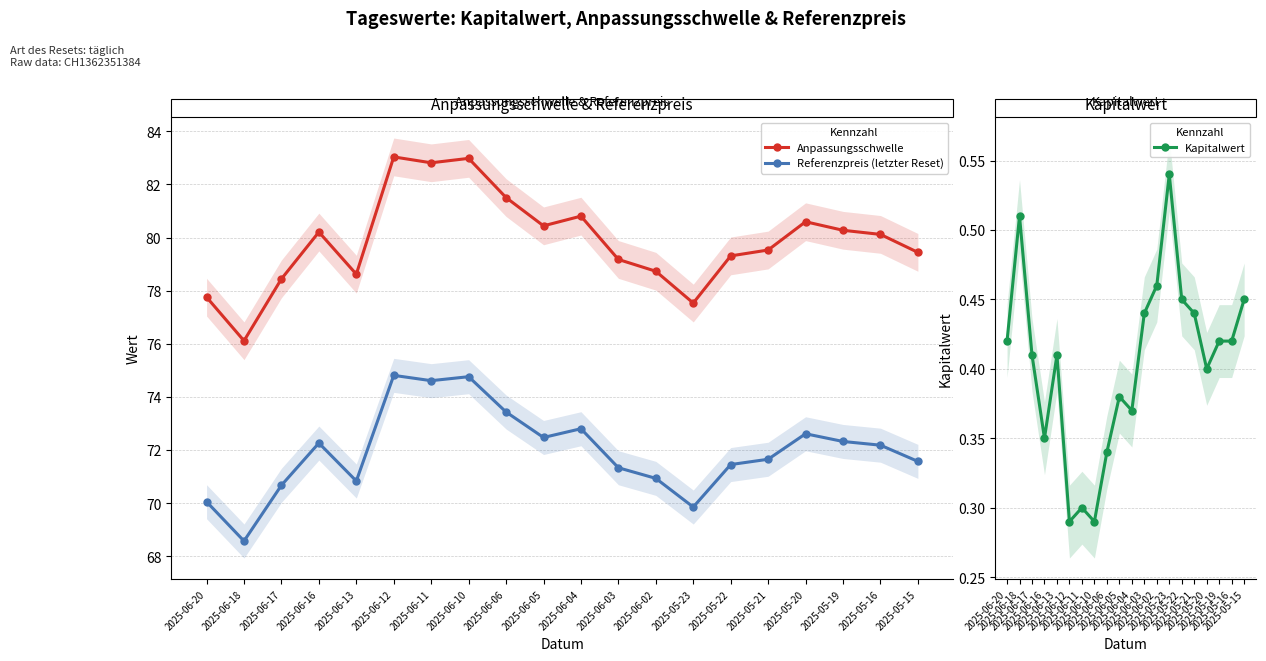

How many lines are shown in the chart?

3